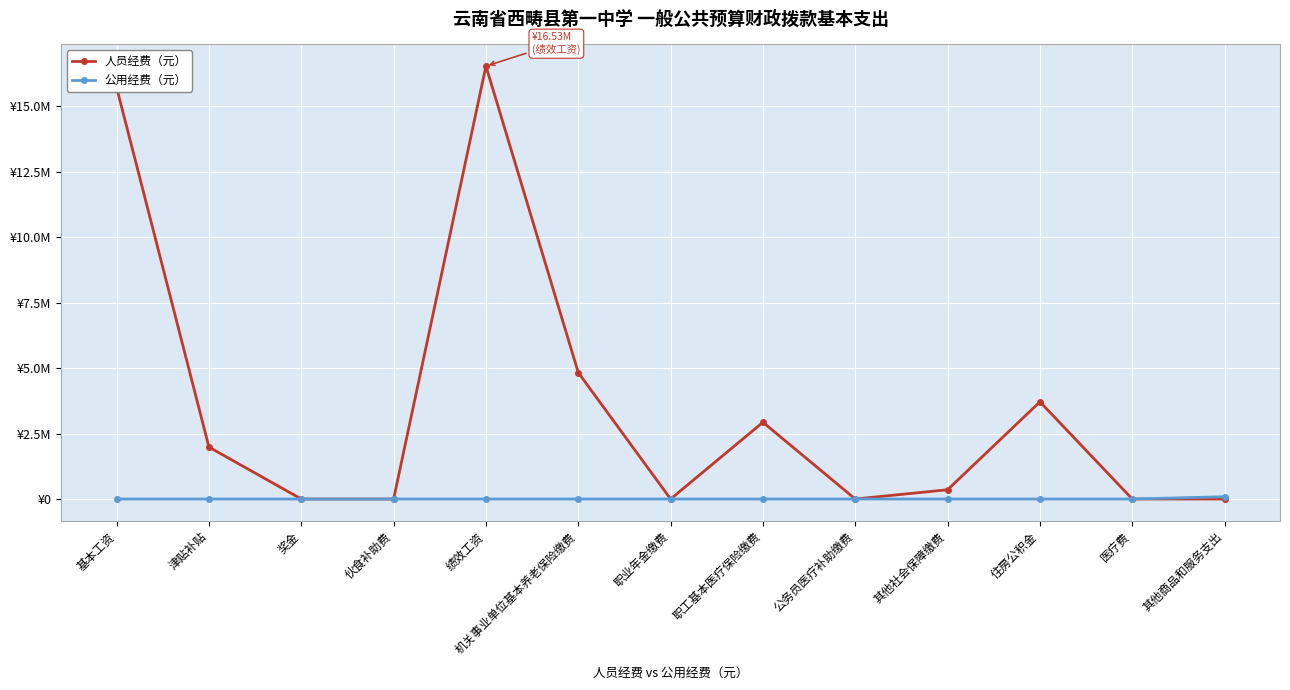

The 公用经费（元） series shows 0.0 at 医疗费. True or false?

True